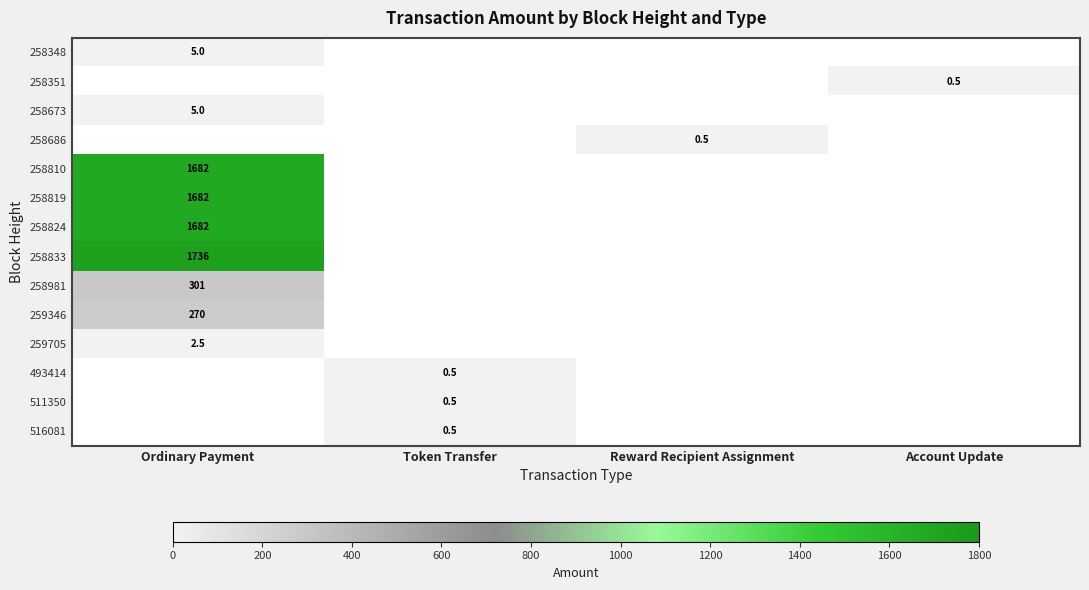

True or false: 258810 has a value of 1682.0 at Ordinary Payment.

True